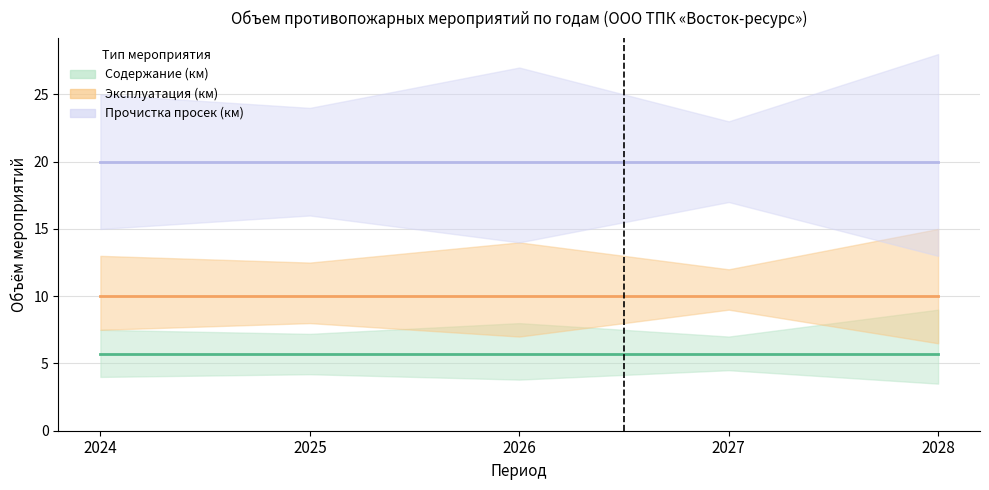

Rank the categories by Содержание (км) value from lowest to highest.

2024, 2025, 2026, 2027, 2028